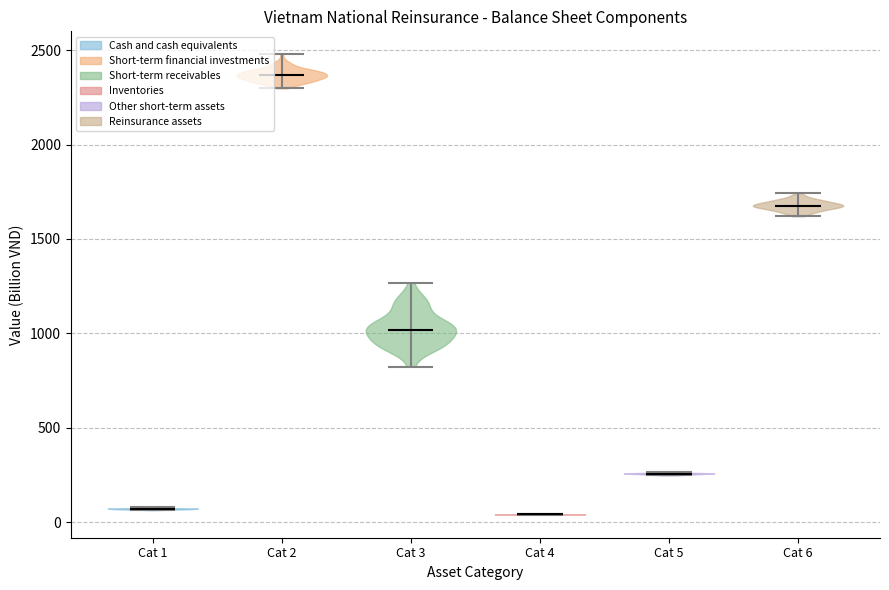

Reading left to right, read every violin against the y-axis: where its median line is, and the lowest and highest points it reaches. The values are not printed on the chart, so give them approximately, as read against the axis.

Cat 1: median line 50, lowest point 50, highest point 100
Cat 2: median line 2350, lowest point 2300, highest point 2500
Cat 3: median line 1000, lowest point 800, highest point 1250
Cat 4: median line 50, lowest point 50, highest point 50
Cat 5: median line 250, lowest point 250, highest point 250
Cat 6: median line 1700, lowest point 1600, highest point 1750